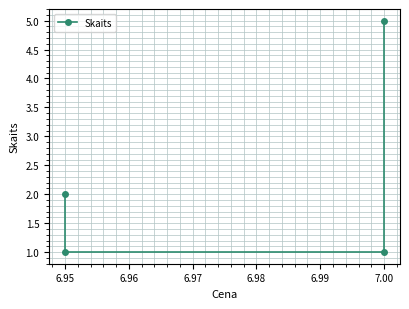

True or false: the data has more than 1 interior local peaks.

False